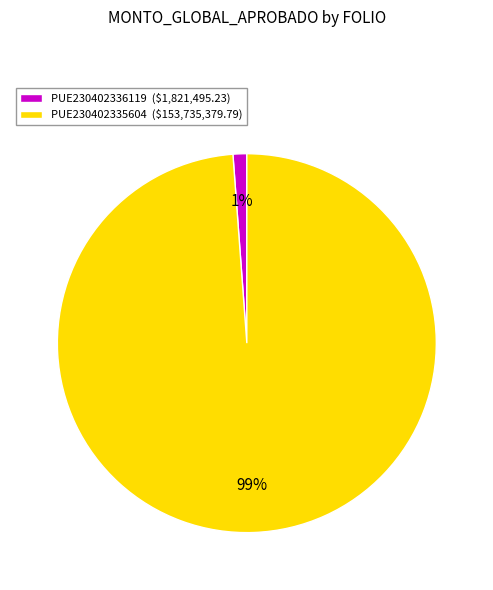

What is the largest slice in the pie chart?

PUE230402335604